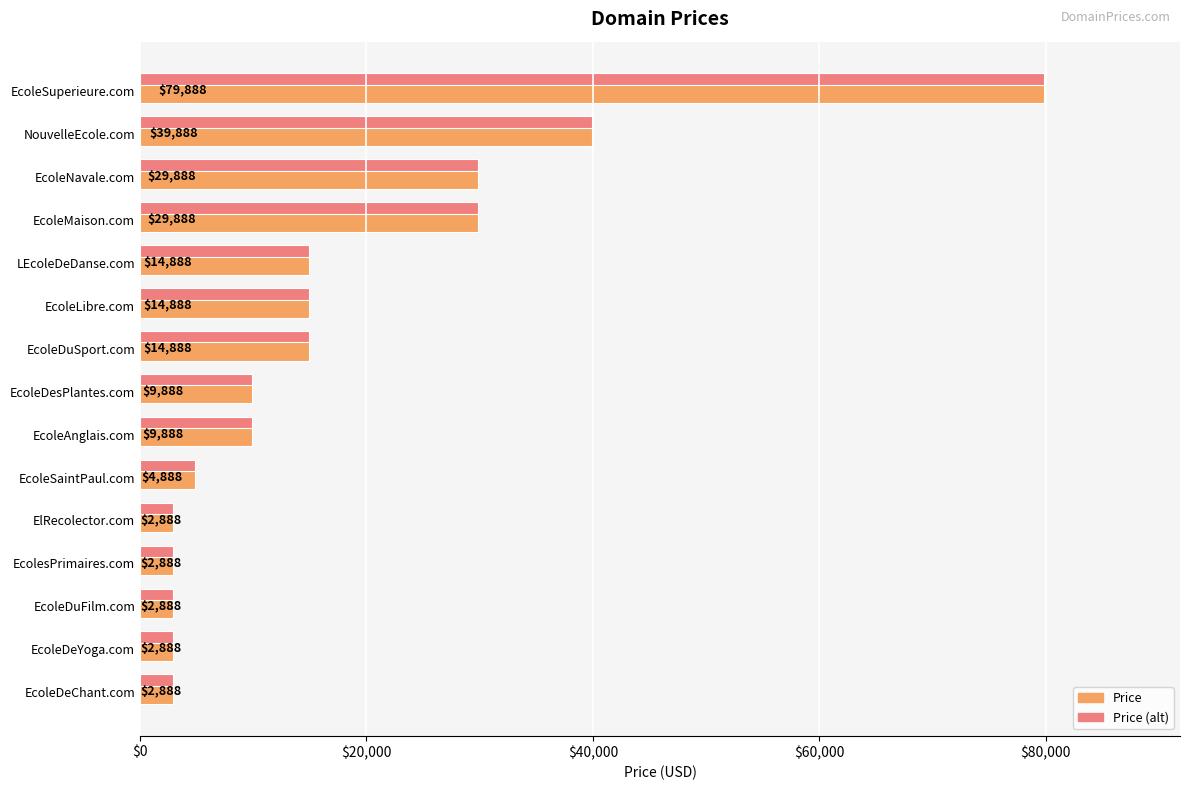

What is the average value of the Price (alt) series?

17555